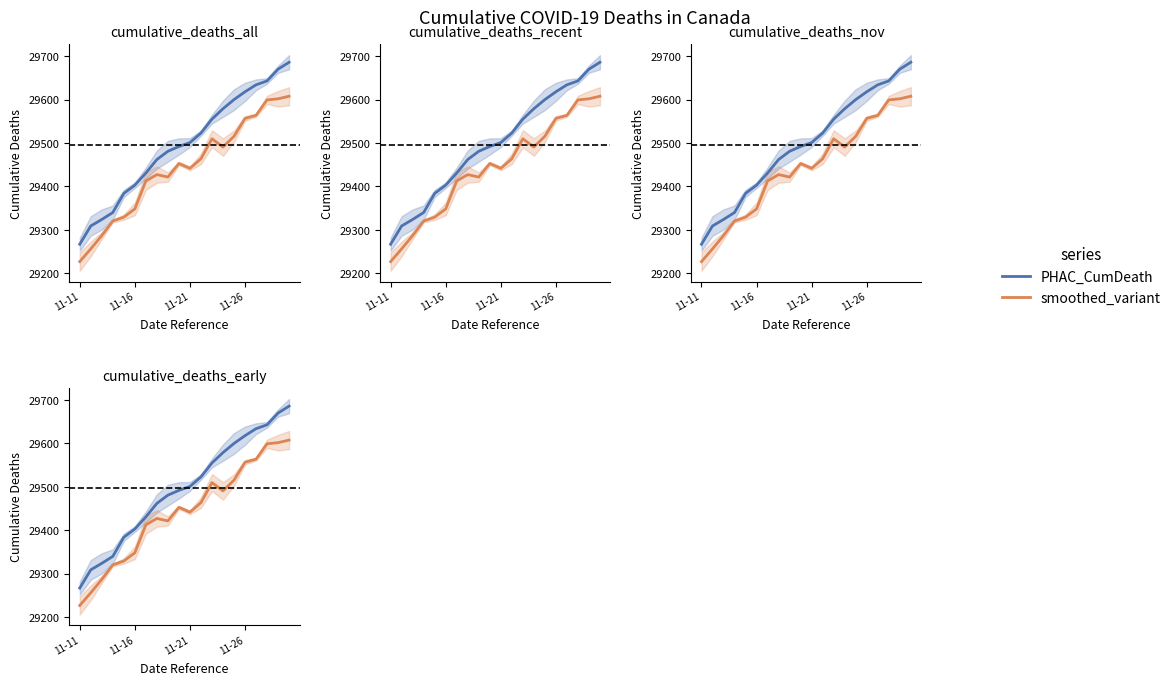

Which series changed the most between 11-16 and 11-21?

PHAC_CumDeath